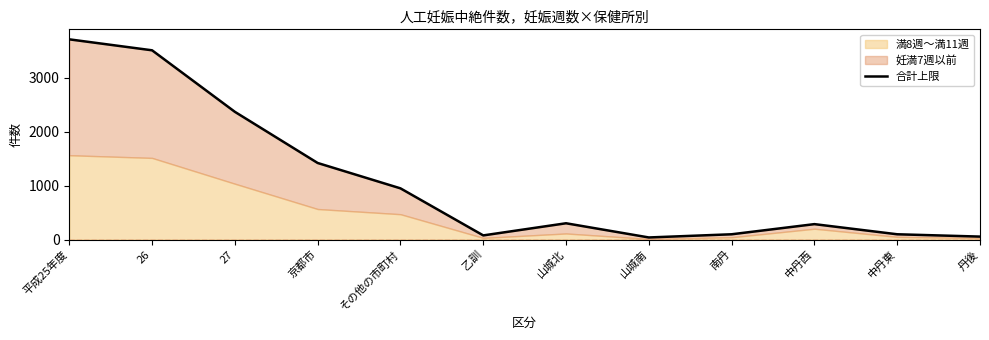

What position from the left is 京都市?

4